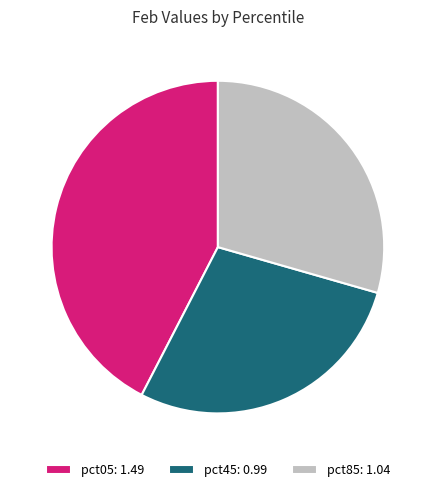

Combined, do pct85: 1.04 and pct05: 1.49 account for over 50%?

Yes